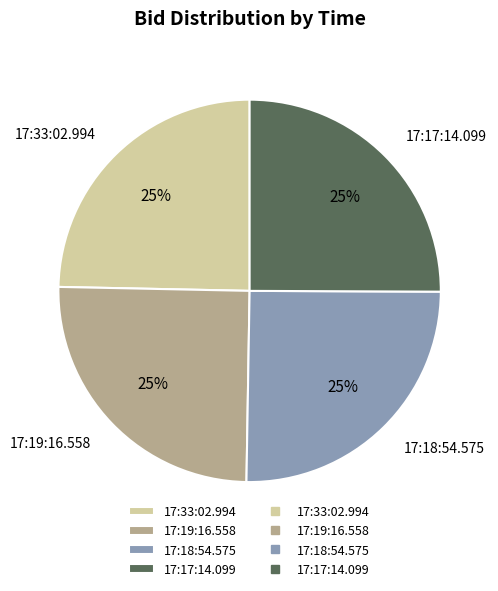

To the nearest percent, what is the combined percentage of 17:19:16.558 and 17:18:54.575?

50%